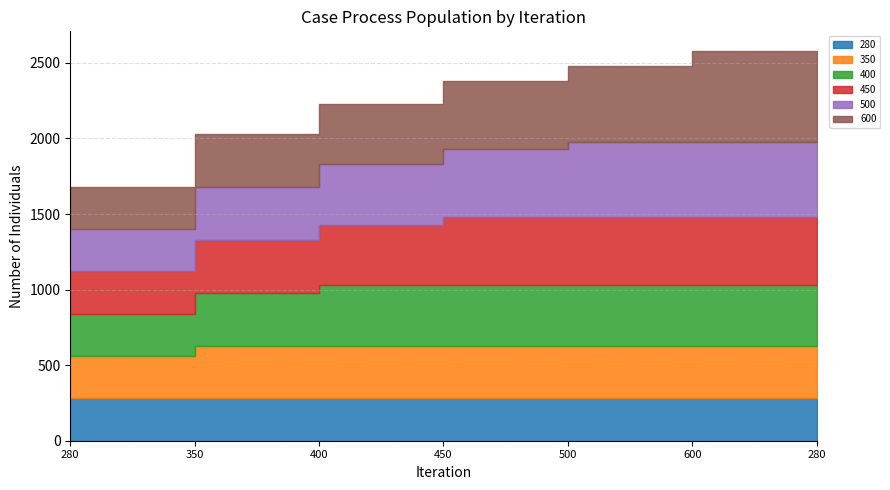

Does the chart display data point markers on the line(s)?

No